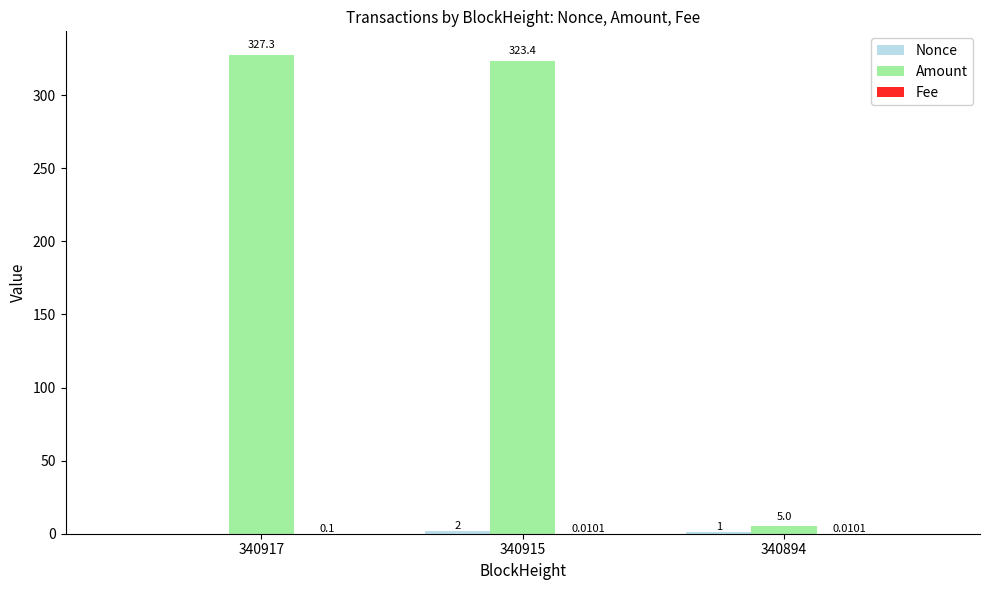

Which series has the largest range (max minus min)?

Amount